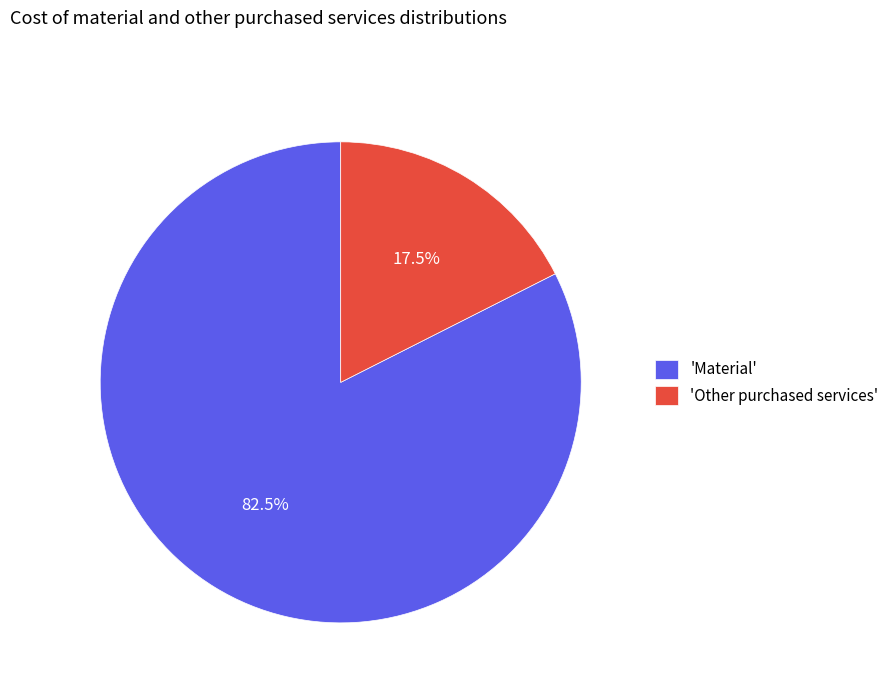

Which slice is the largest?

'Material'